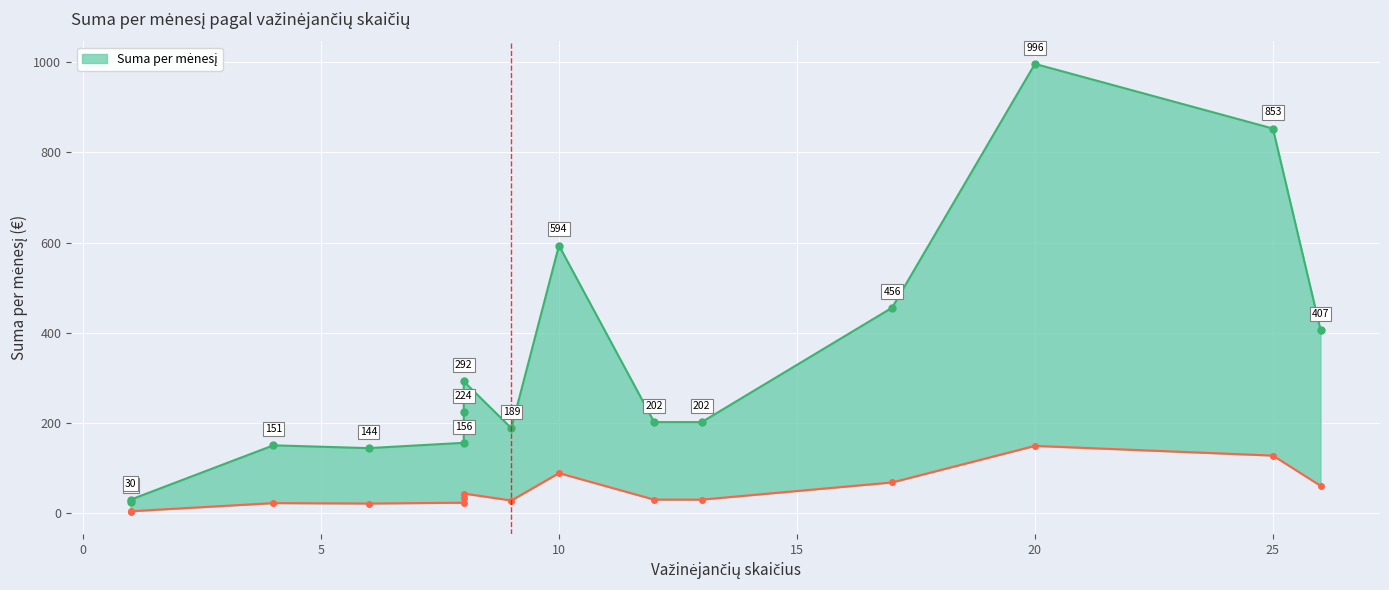

How many values are below 202?

6